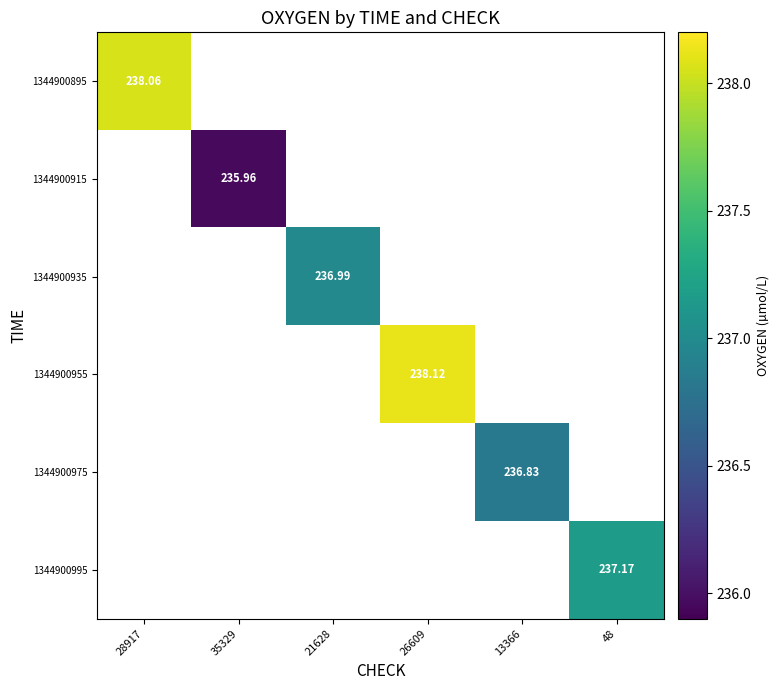

Is the value of 1344900975 at 28917 greater than the value of 1344900995 at 48?

No